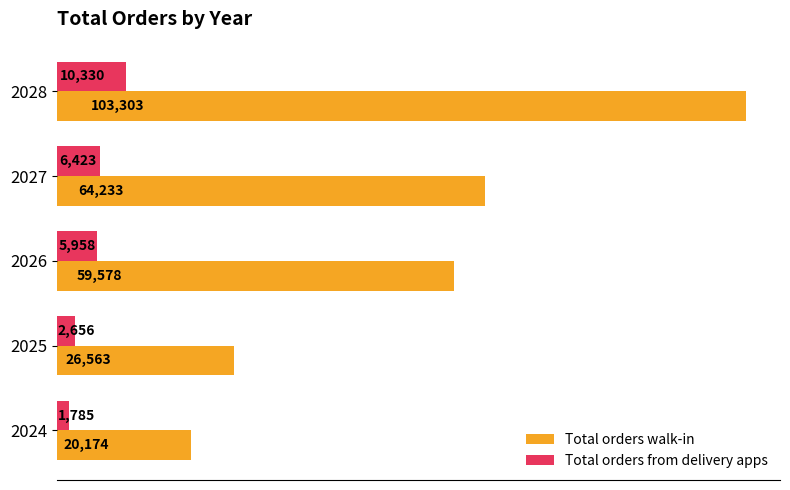

Which series changed the most between 2027 and 2028?

Total orders walk-in